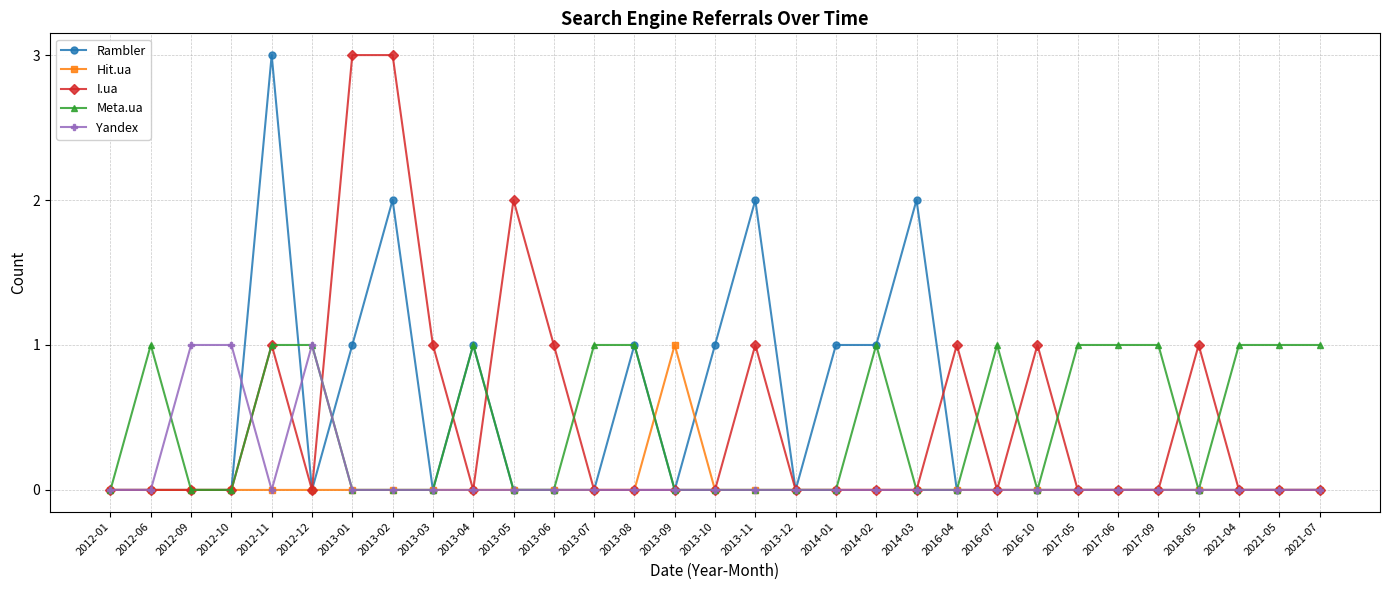

What is the total value across all series at 2012-10?

1